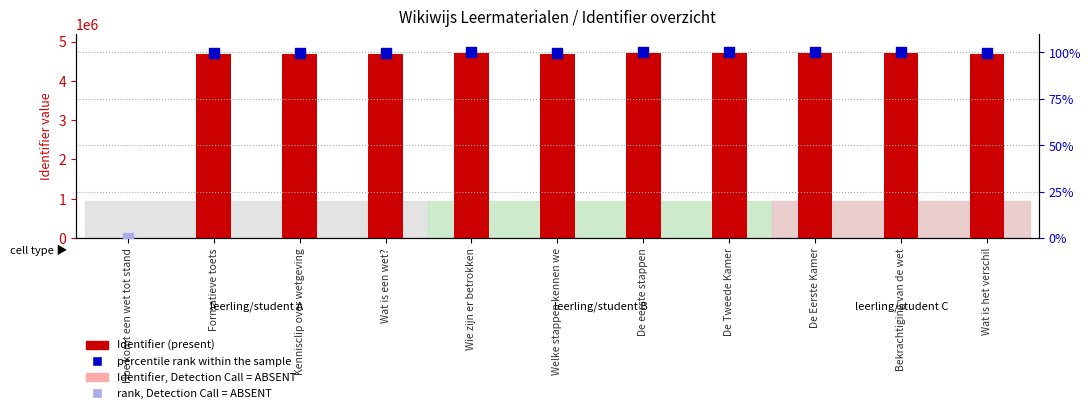

What is the change in value from Hoe komt een wet tot stand to De eerste stappen?

+4698225